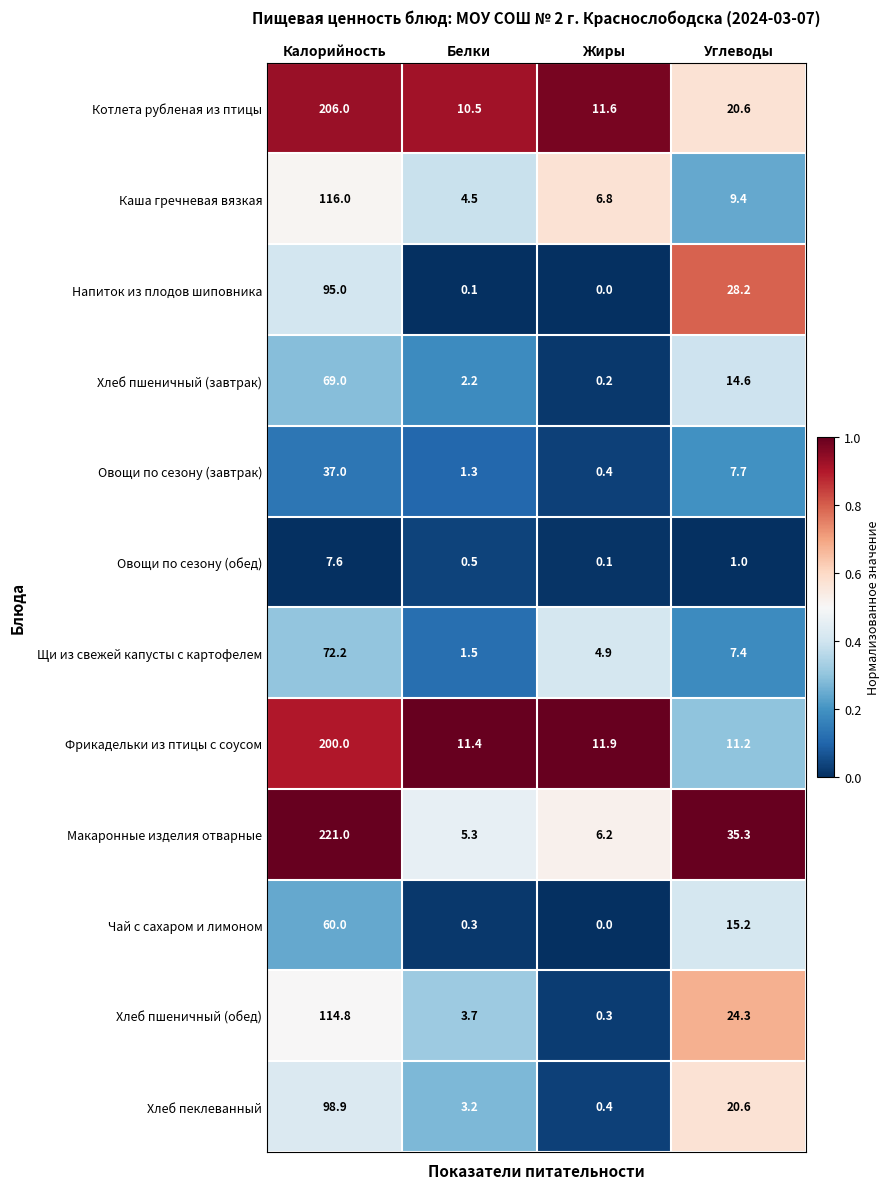

At how many categories does at least one series exceed 0?

4